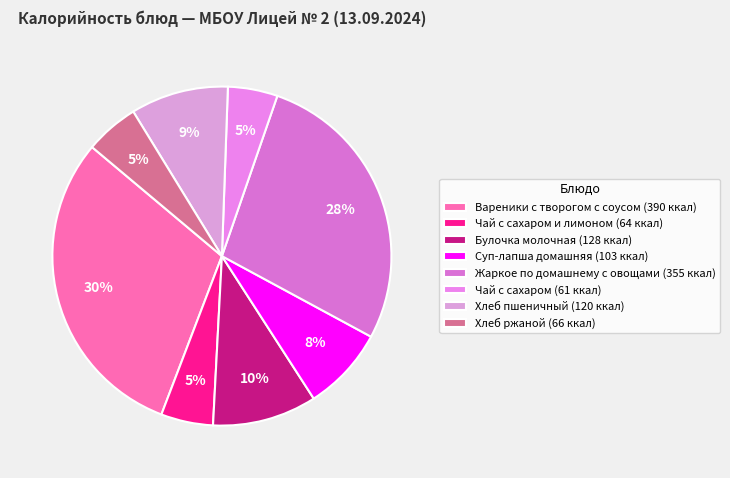

How many slices are in this pie chart?

8